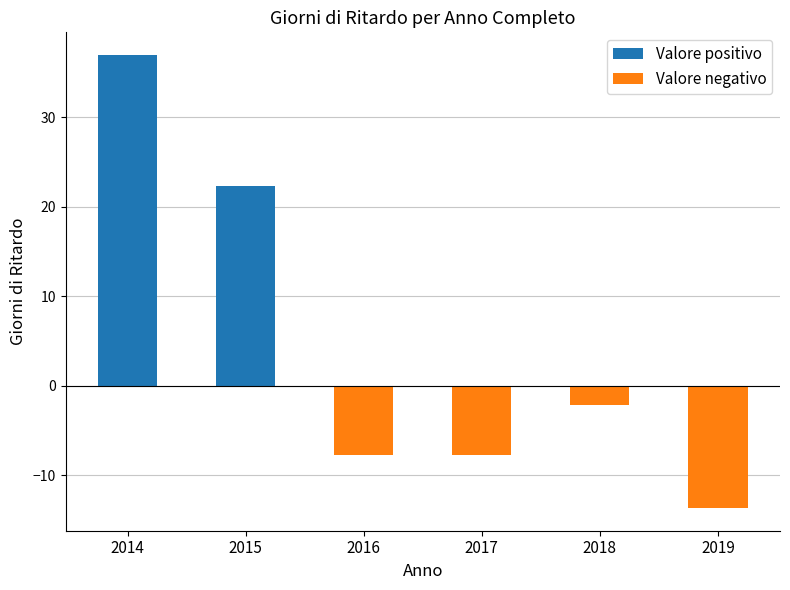

Which has a higher value, 2018 or 2019?

2018